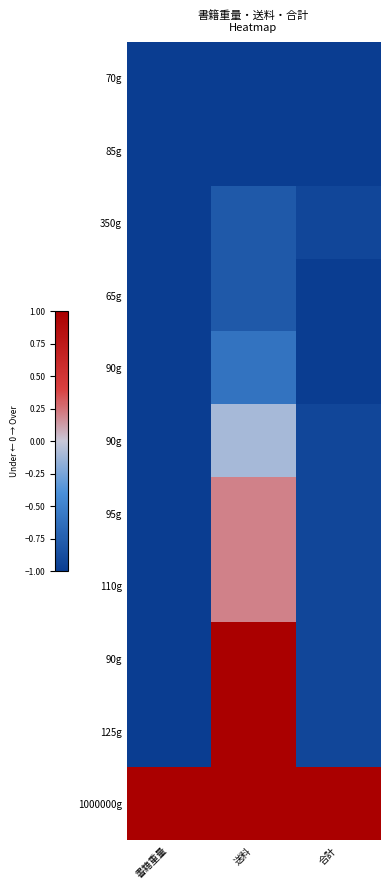

At how many categories does at least one series exceed 0?

3